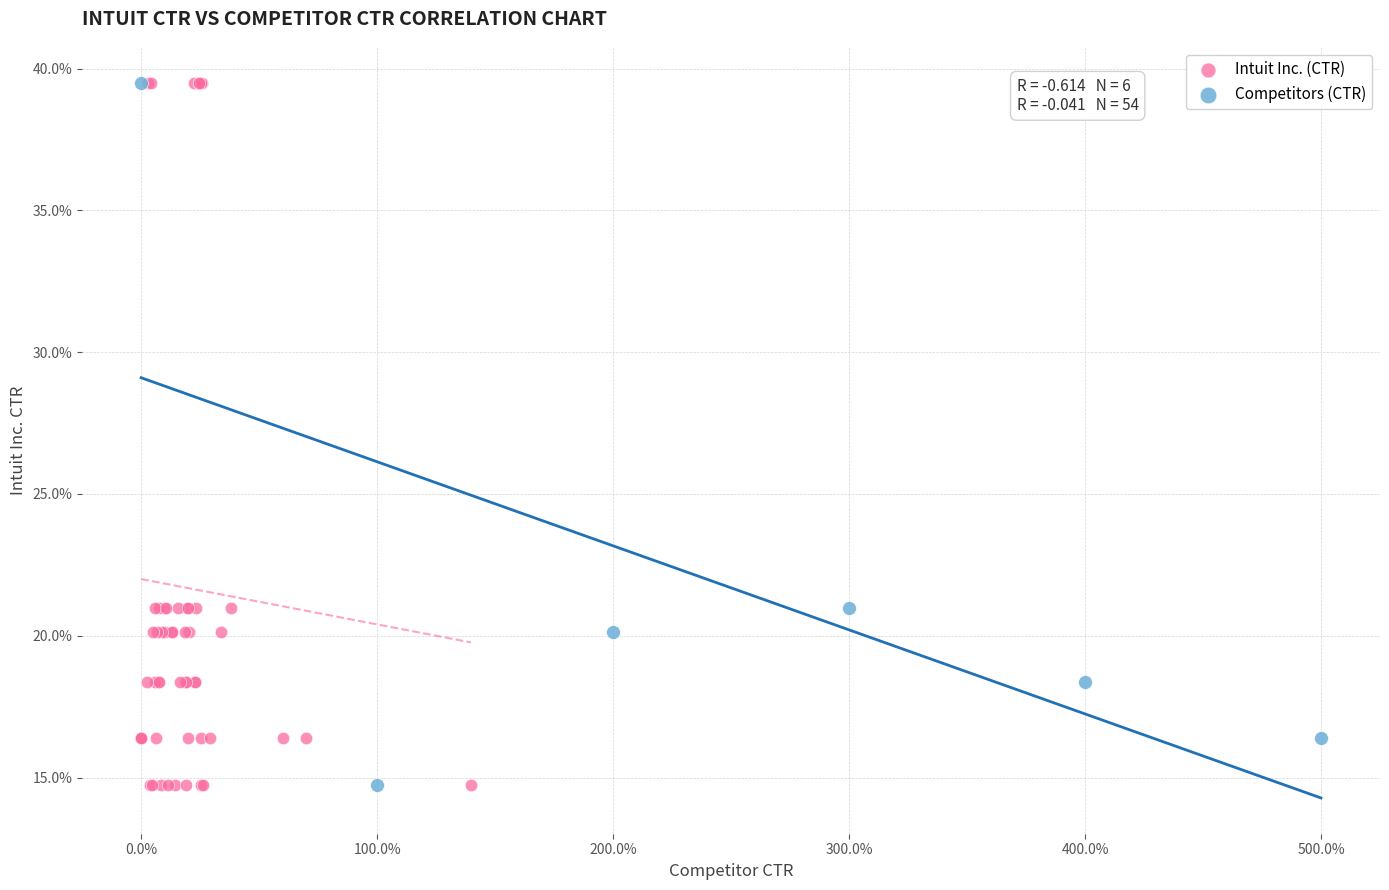

What are all the series names shown in the legend?

Intuit Inc. (CTR), Competitors (CTR)